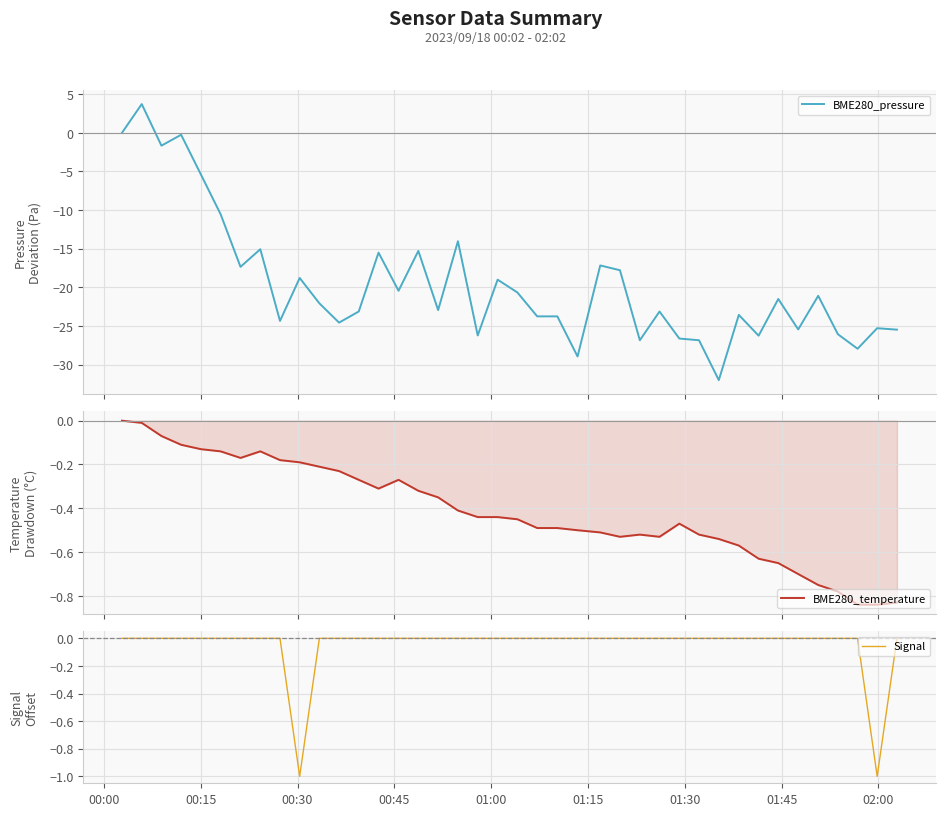

What is the minimum value for BME280_pressure?

-32.0